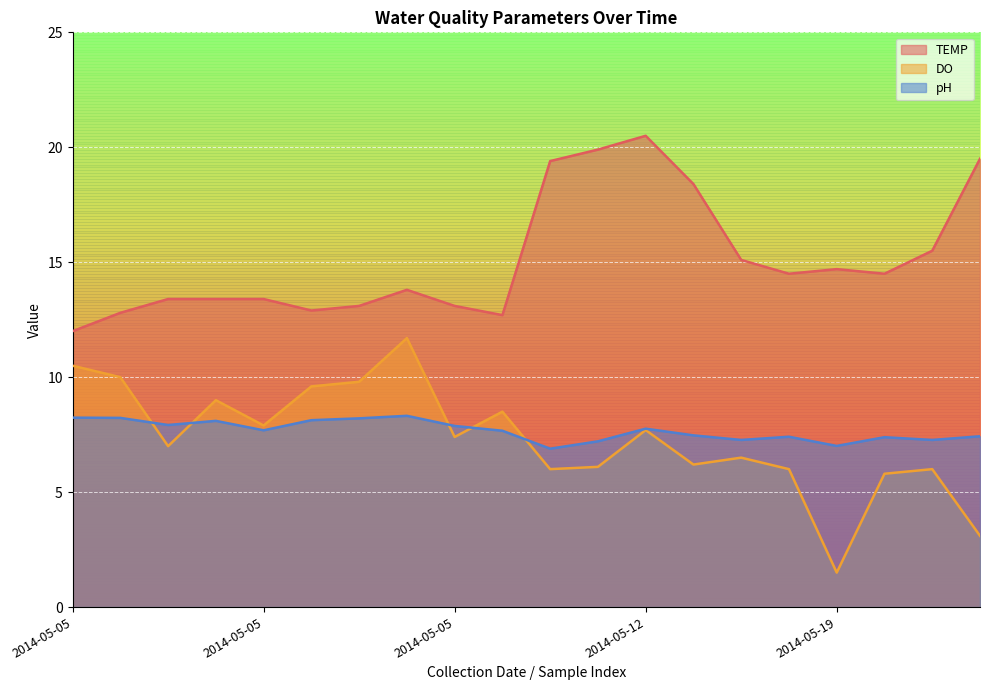

How many lines are shown in the chart?

3